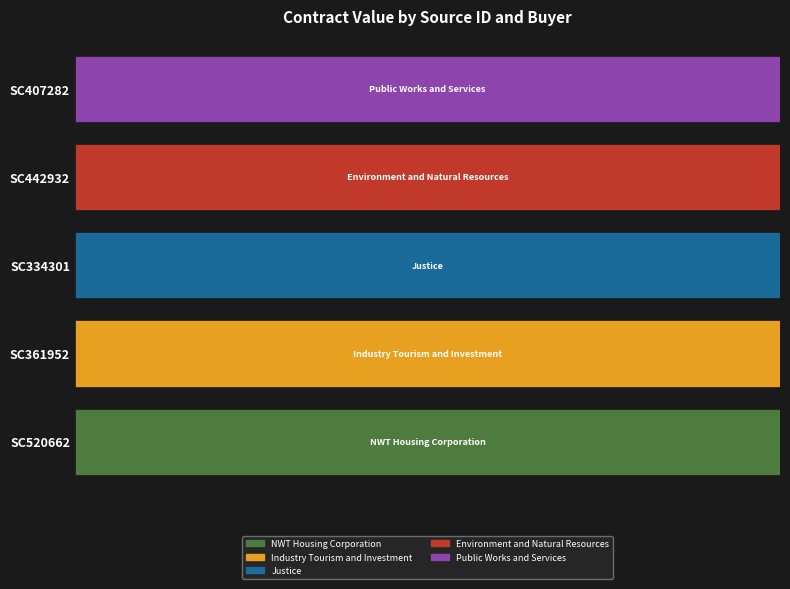

How many values in Justice are above zero?

1